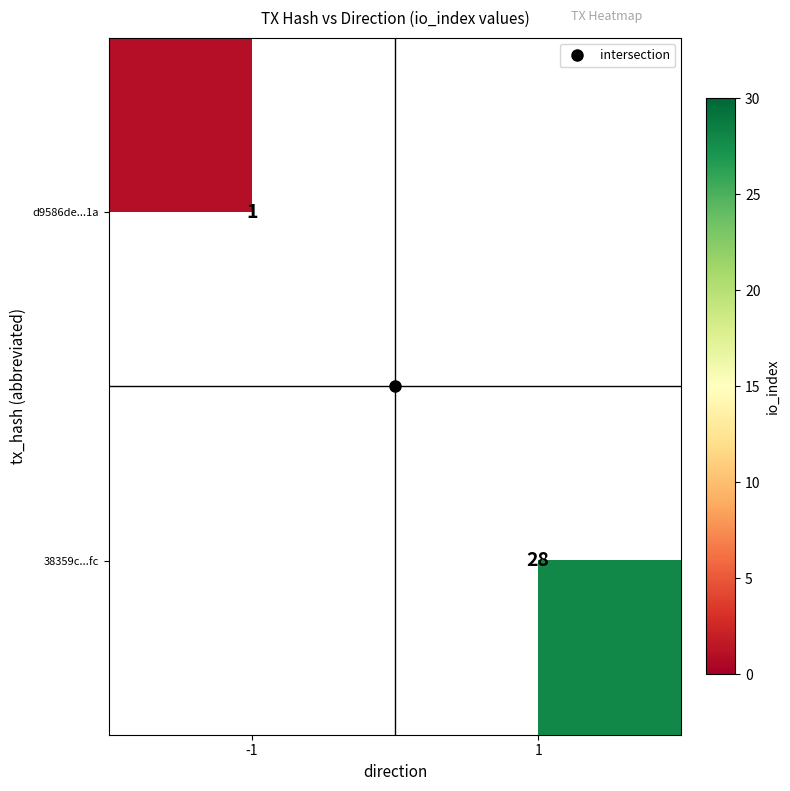

Rank the series at 1 from highest to lowest value.

d9586de...1a, 38359c...fc